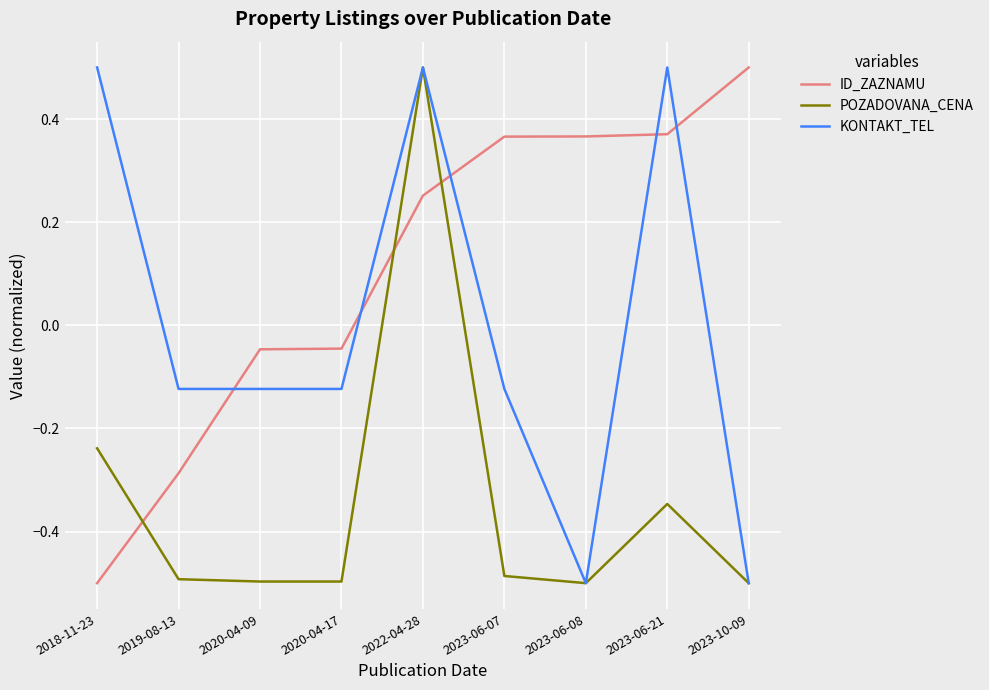

Count the number of categories in the chart.

9